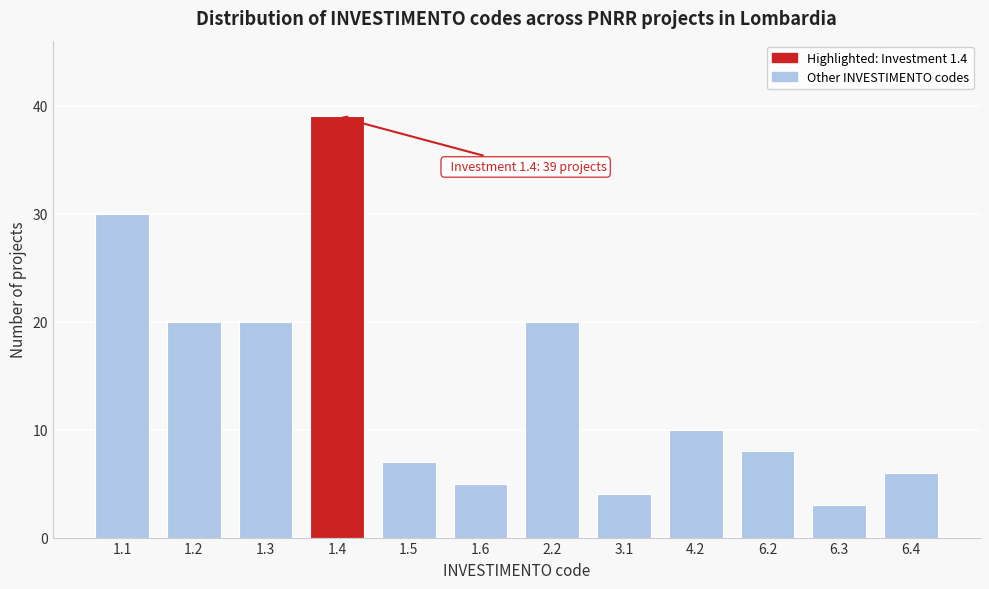

Reading right to left, transcribe all the data shown in this chart.

6	3	8	10	4	20	5	7	39	20	20	30